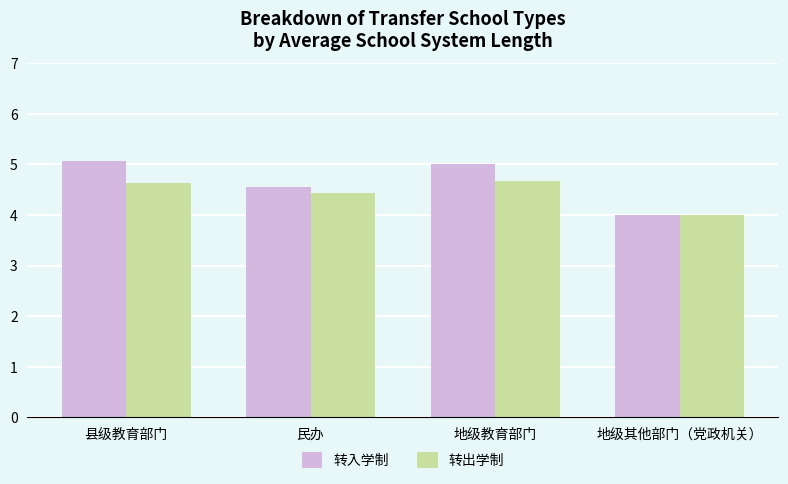

List the labels in order of 转入学制 value, largest first.

县级教育部门, 地级教育部门, 民办, 地级其他部门（党政机关）